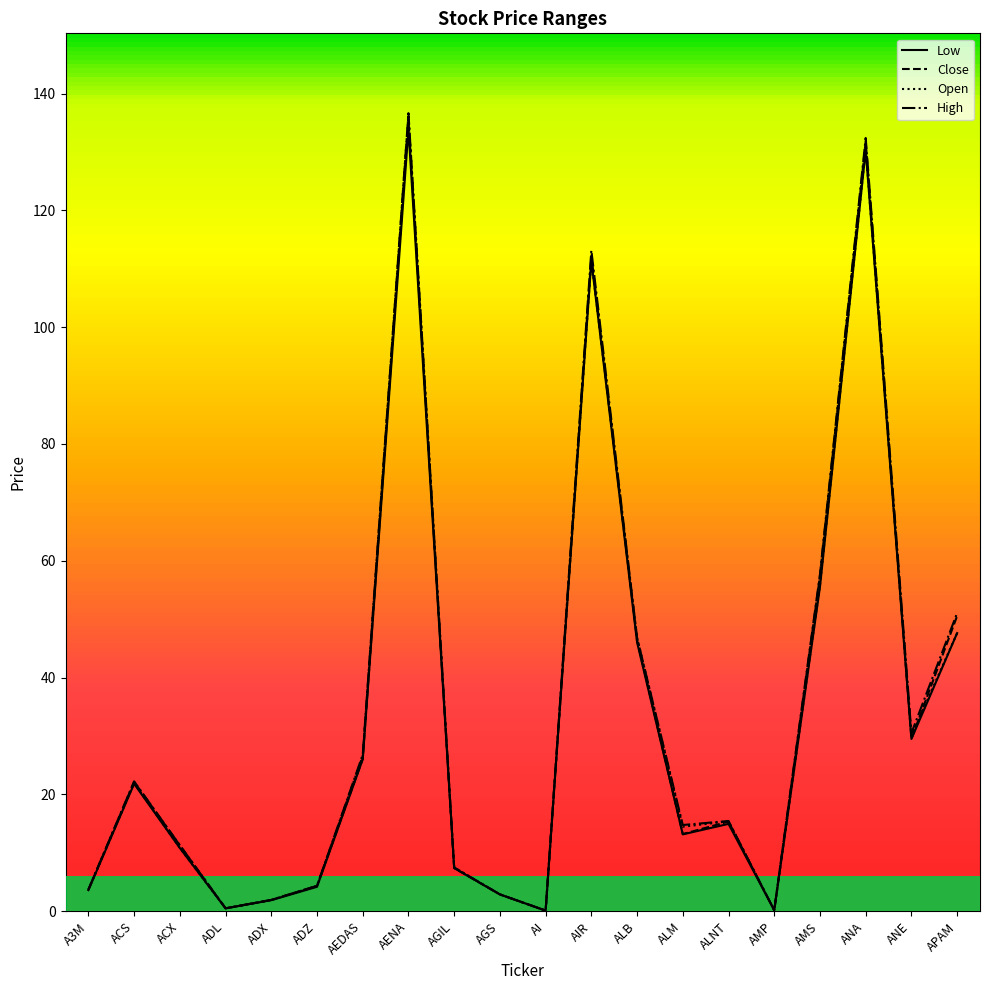

Is this an area chart (filled region under the line)?

No